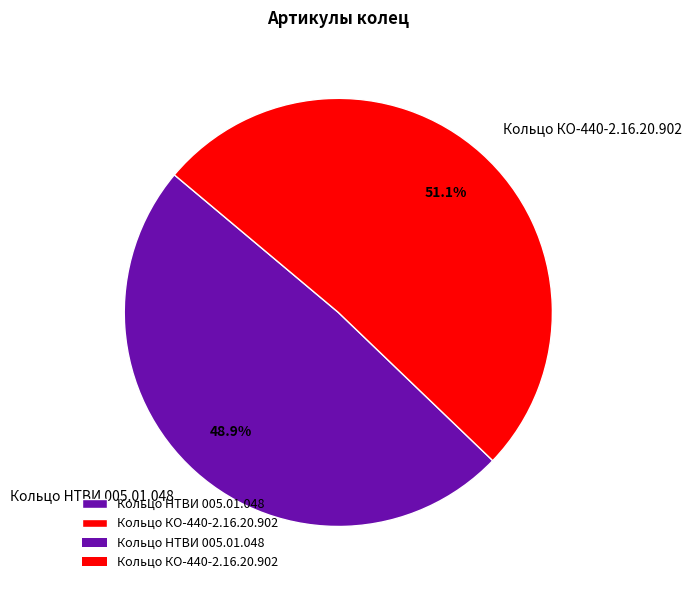

What percentage do Кольцо КО-440-2.16.20.902 and Кольцо НТВИ 005.01.048 together represent?

100.0%